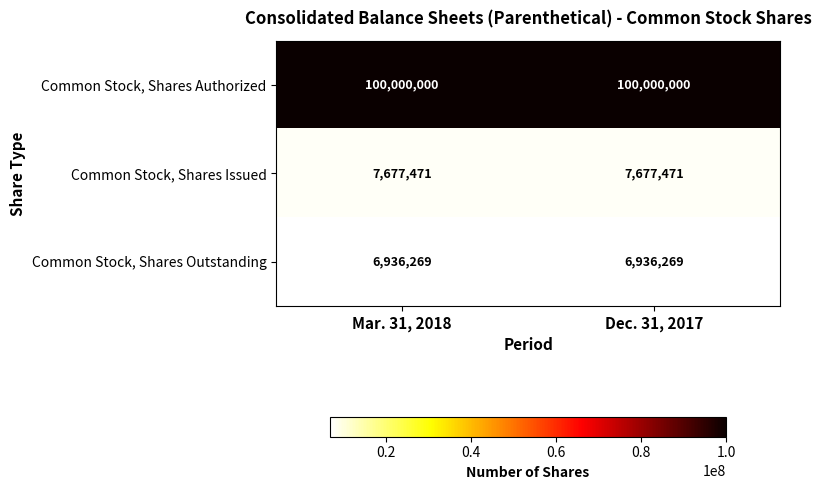

Rank the series by their maximum value, from highest to lowest.

Common Stock, Shares Authorized, Common Stock, Shares Issued, Common Stock, Shares Outstanding